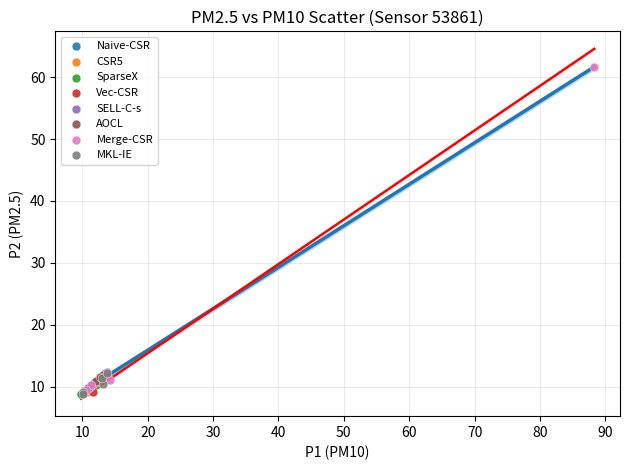

Which series contains the highest Y value?

Merge-CSR